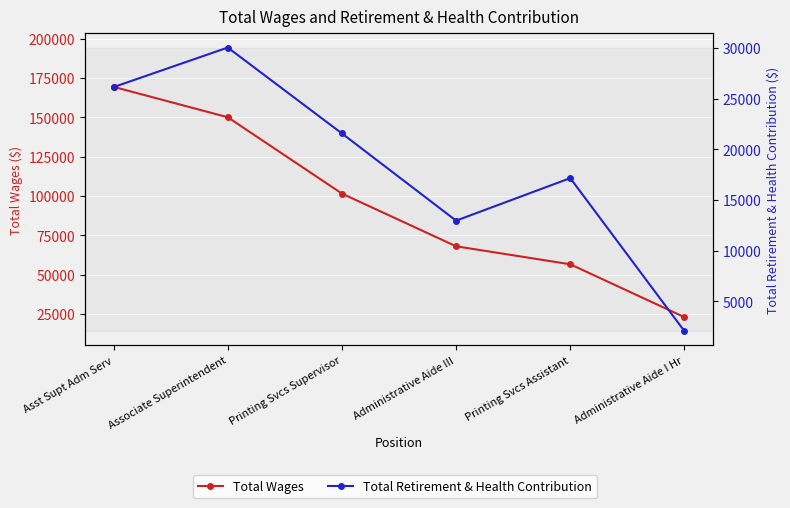

Reading left to right, transcribe all the data shown in this chart.

Total Wages: 169410	150095	101563	68047	56617	22998
Total Retirement & Health Contribution: 26142	30045	21569	12964	17162	2063